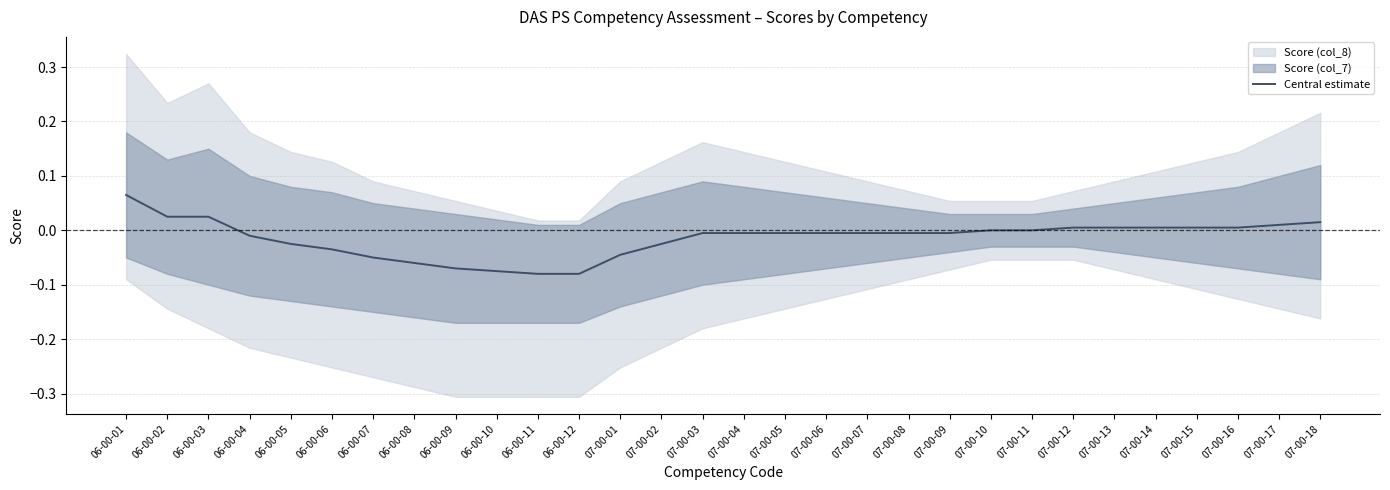

What is the label of the 6th point from the right?

07-00-13